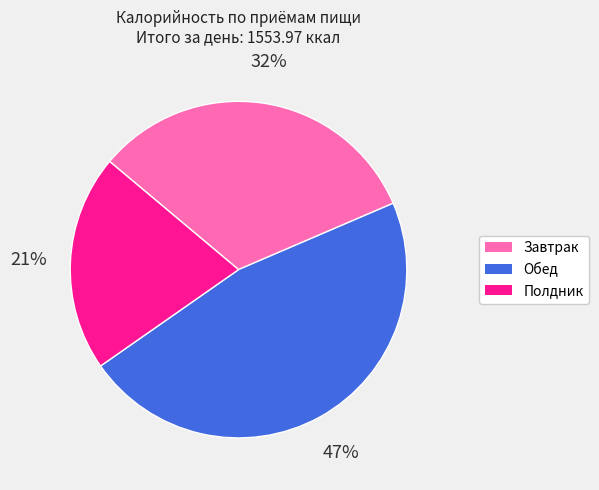

Which slice is the largest?

Обед